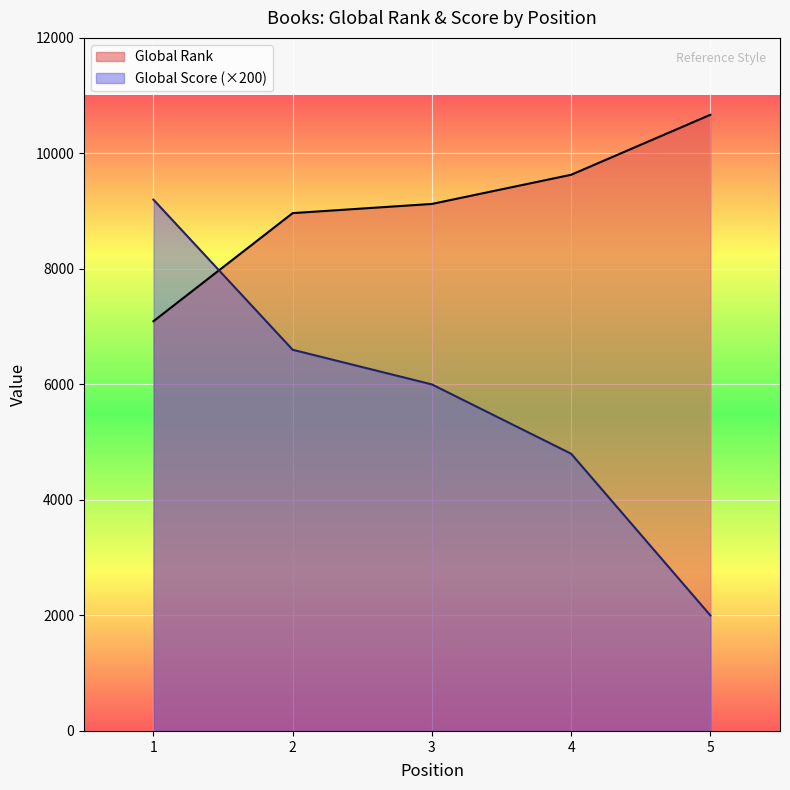

What is the total value across all series at 4?

14430